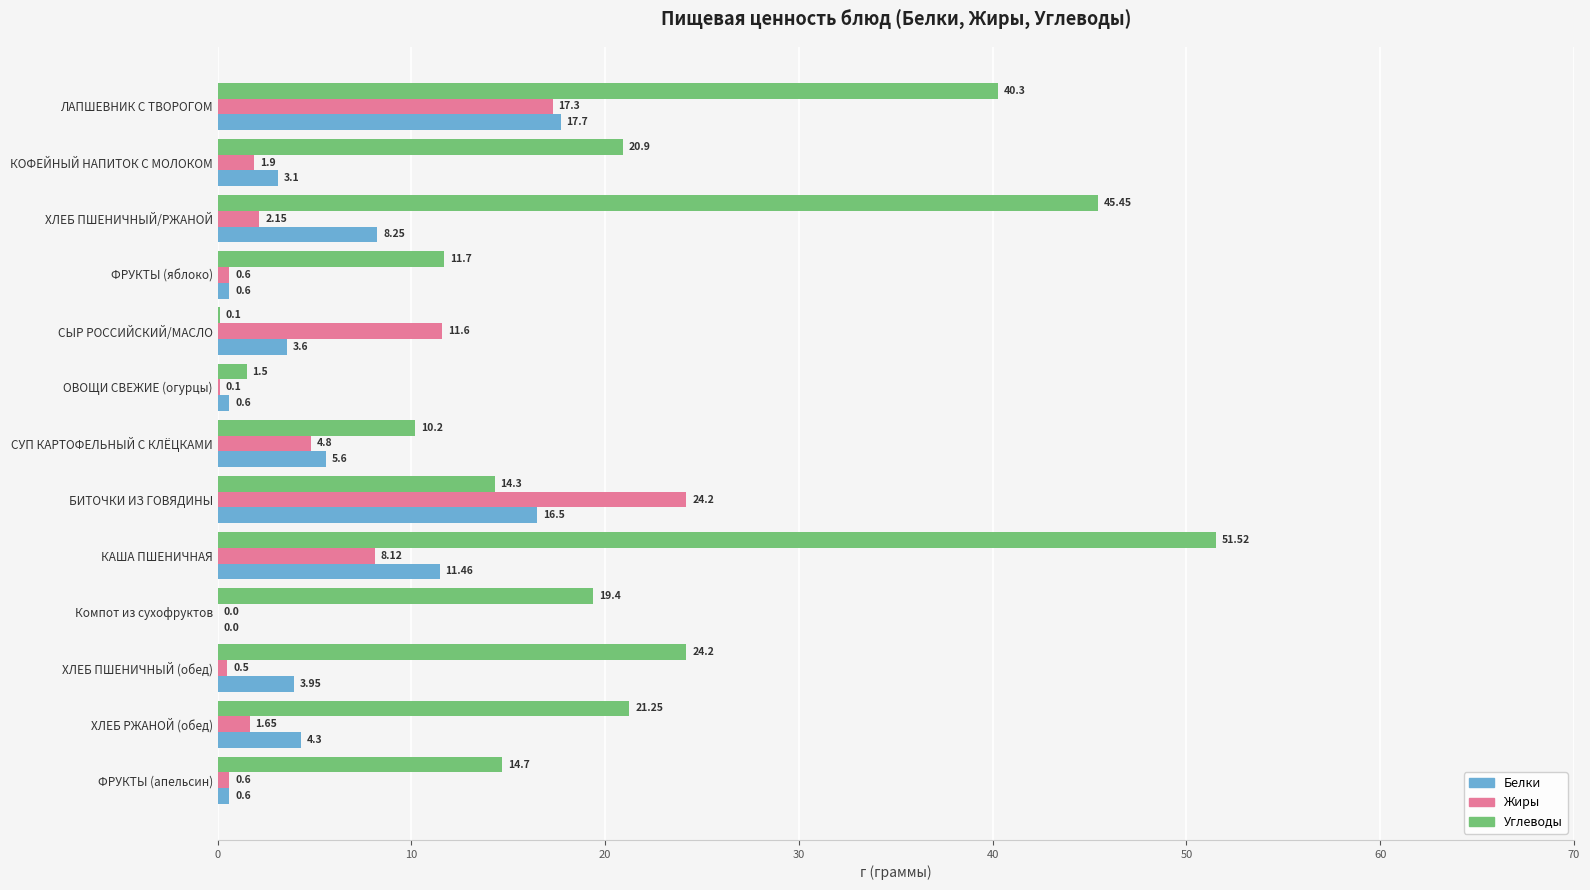

Between ХЛЕБ ПШЕНИЧНЫЙ/РЖАНОЙ and СЫР РОССИЙСКИЙ/МАСЛО, which series saw the biggest shift?

Углеводы